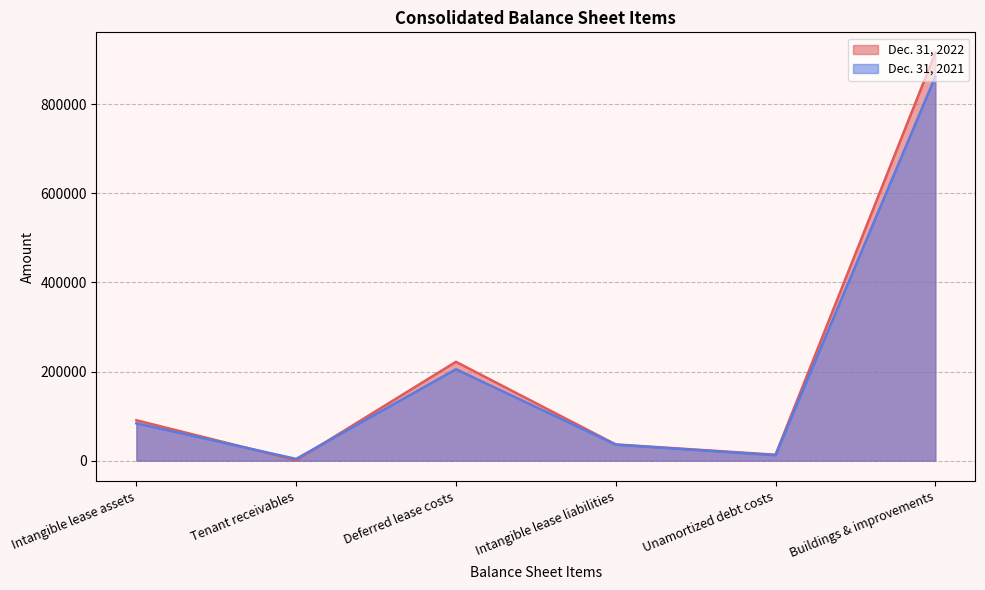

Where is Dec. 31, 2022 nearest to the value 458005?

Deferred lease costs